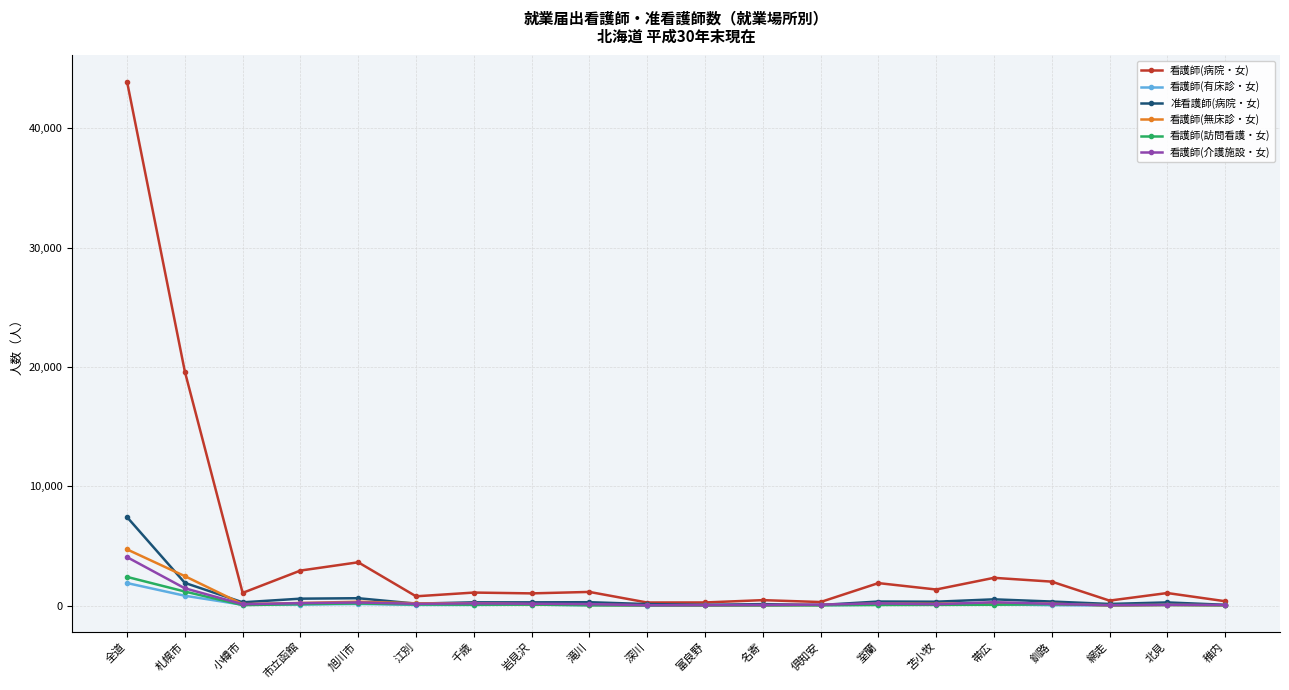

Which series has the largest total across all categories?

看護師(病院・女)